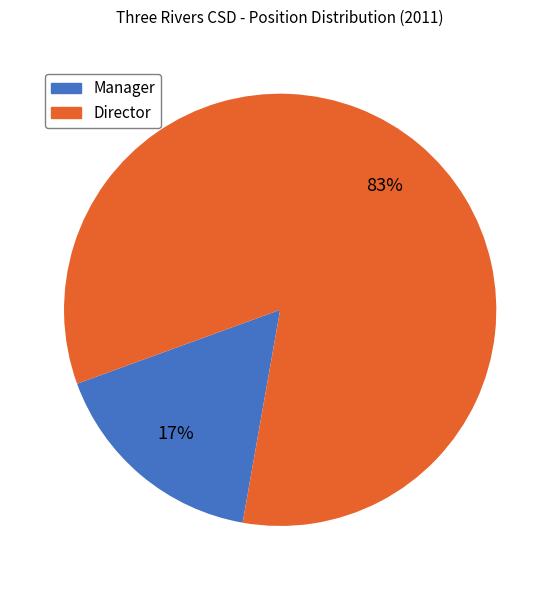

The Director slice represents 95% of the pie. True or false?

False